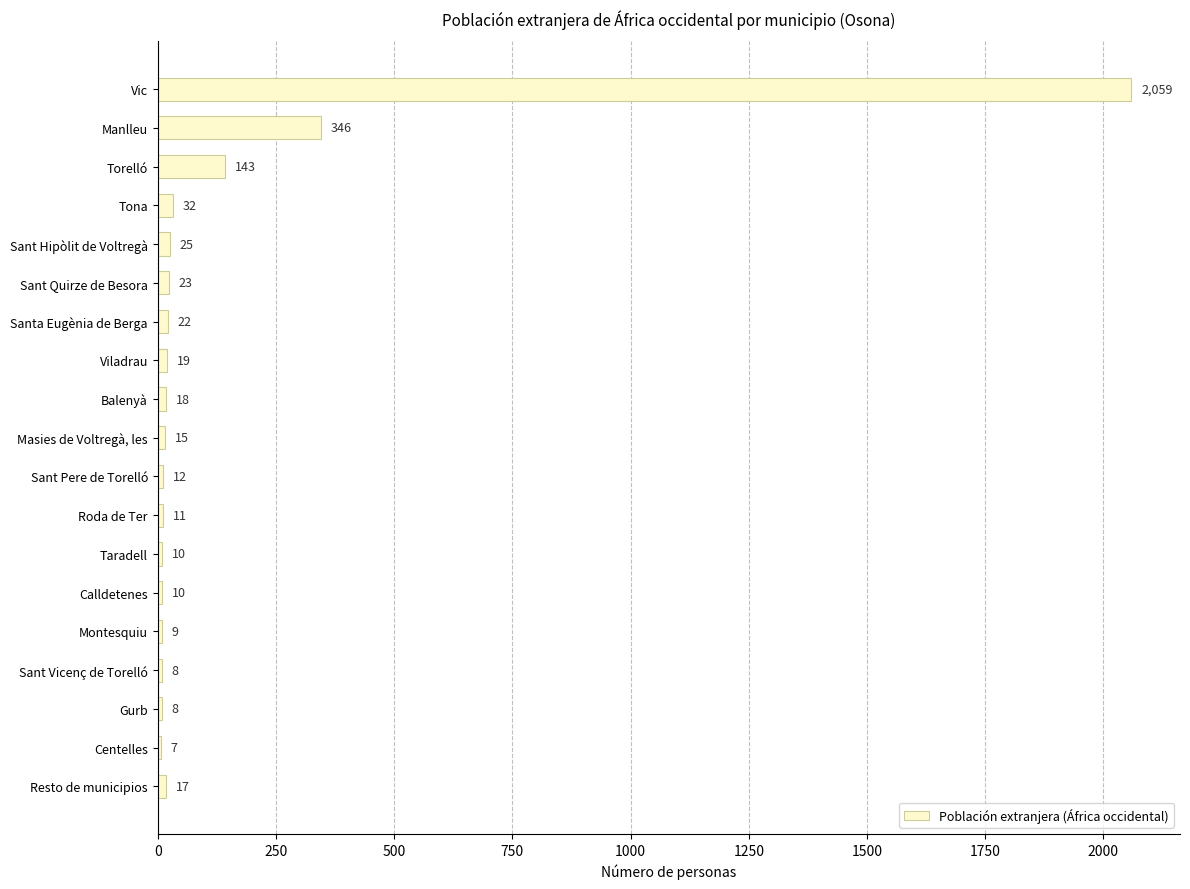

Which has a higher value, Viladrau or Santa Eugènia de Berga?

Santa Eugènia de Berga